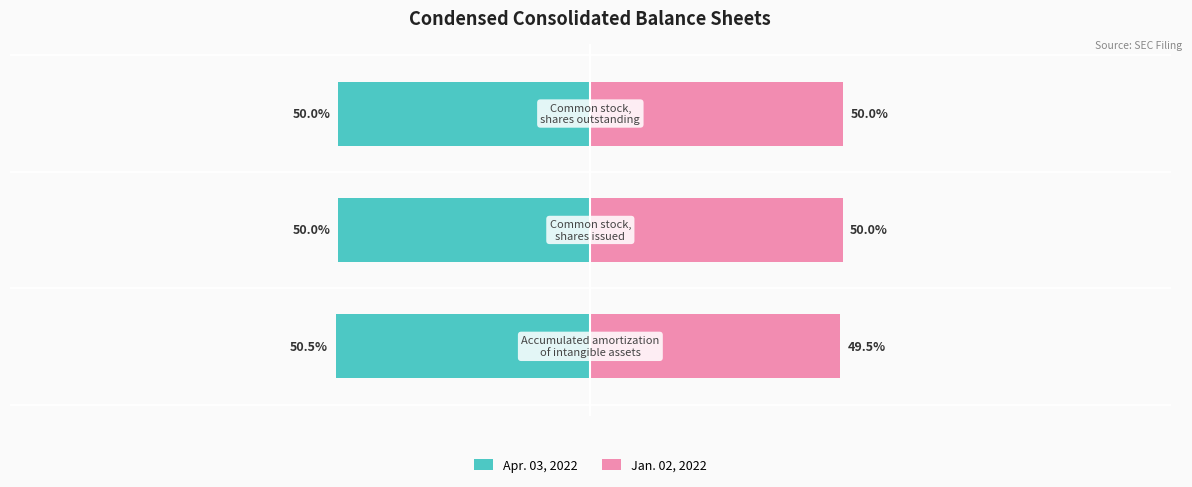

What value does the Jan. 02, 2022 series have at 1?

50.0